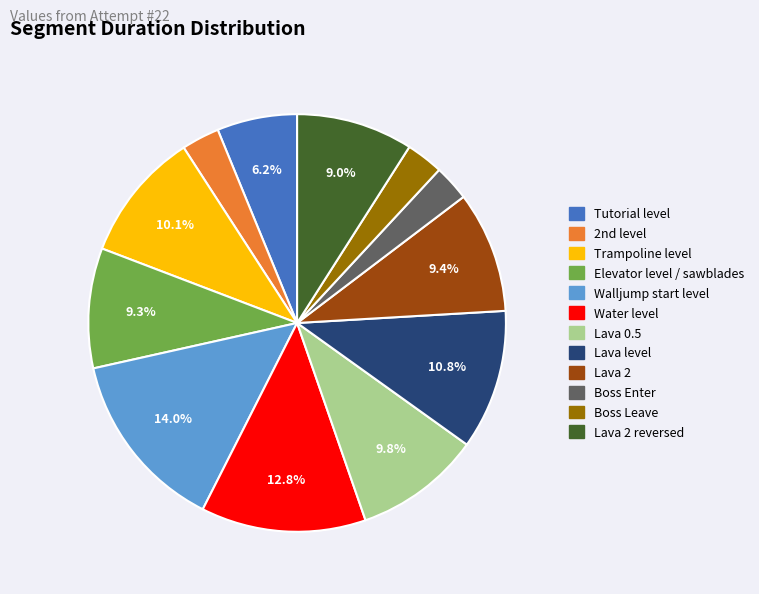

Does any single category account for the majority?

No